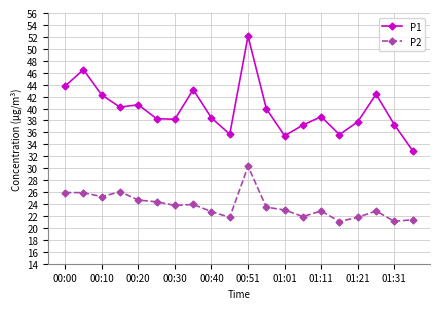

True or false: P1 has more than 1 interior local peaks.

True